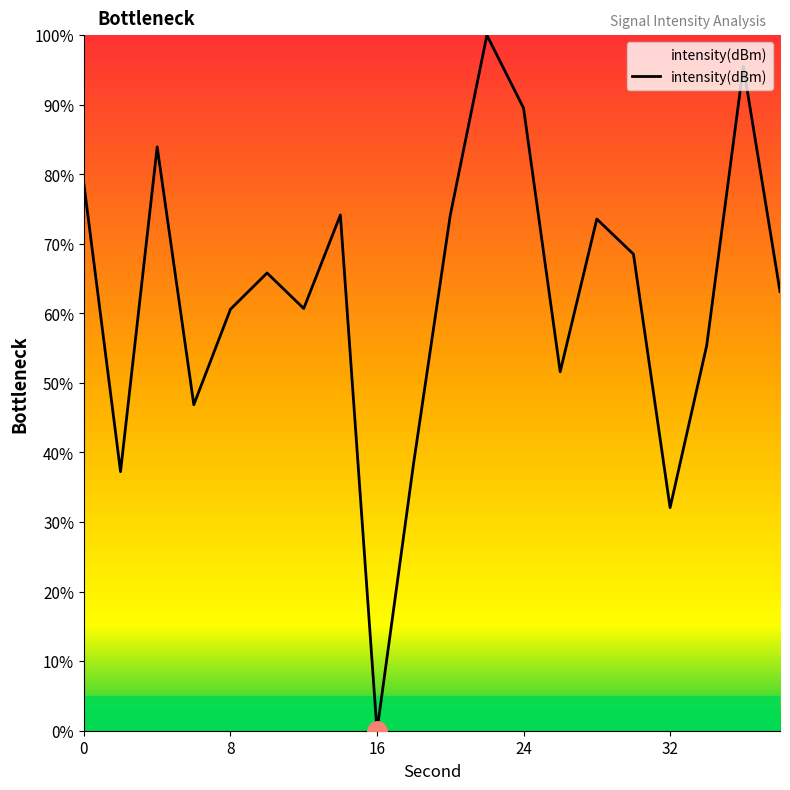

What is the difference between the maximum and minimum values?

100.0